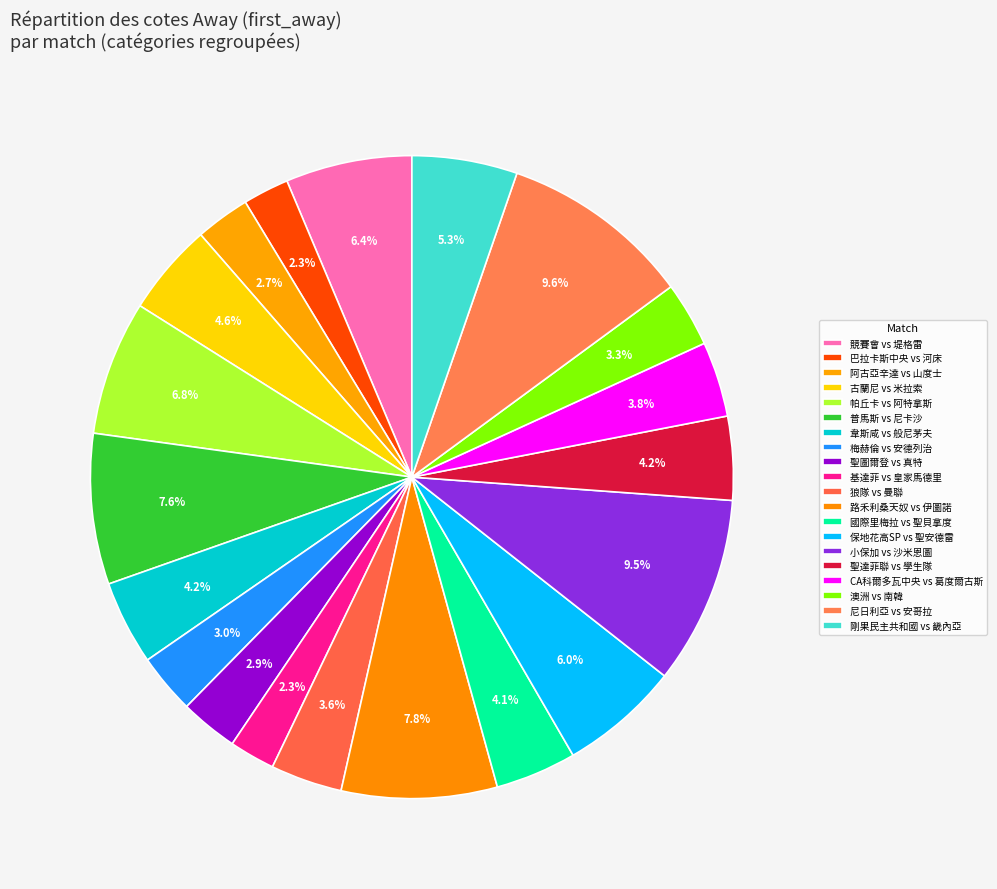

Between 競賽會 vs 堤格雷 and 聖圖爾登 vs 真特, which is larger?

競賽會 vs 堤格雷